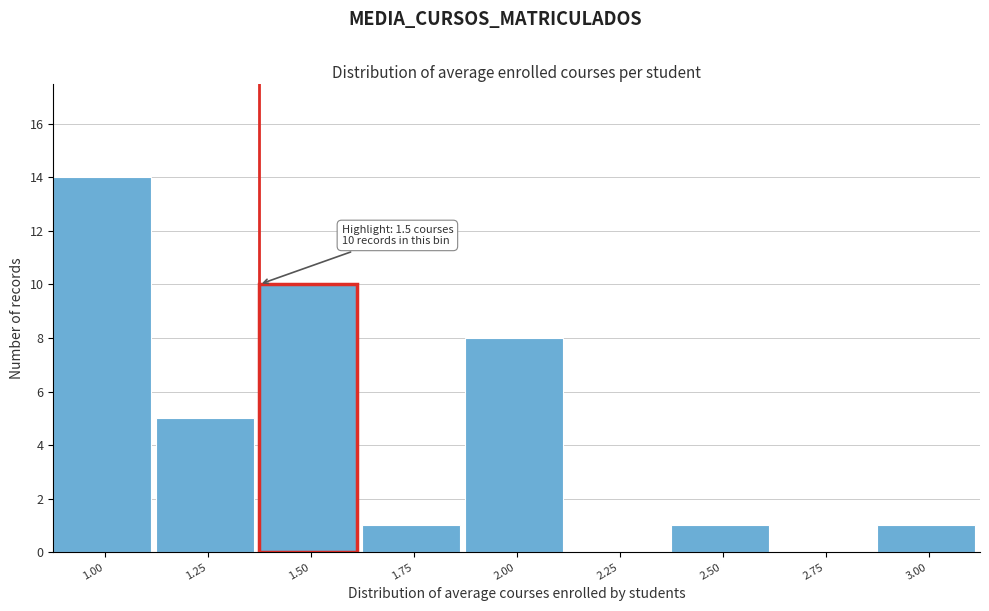

Reading right to left, list all the values displayed in this chart.

3.00=1	2.75=0	2.50=1	2.25=0	2.00=8	1.75=1	1.50=10	1.25=5	1.00=14